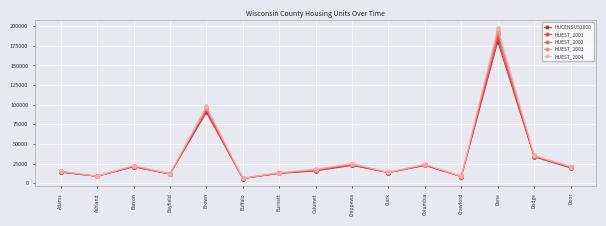

What is the label of the 2nd point from the left?

Ashland